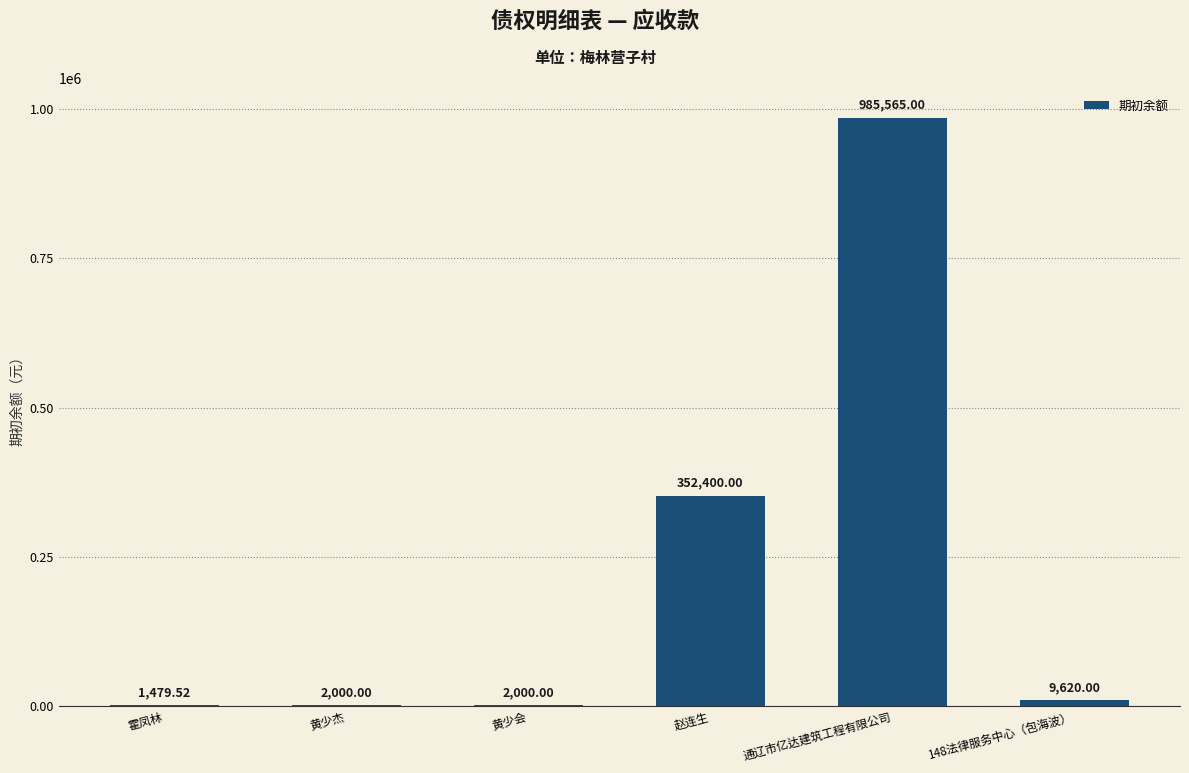

Read the value at 霍凤林.

1479.5